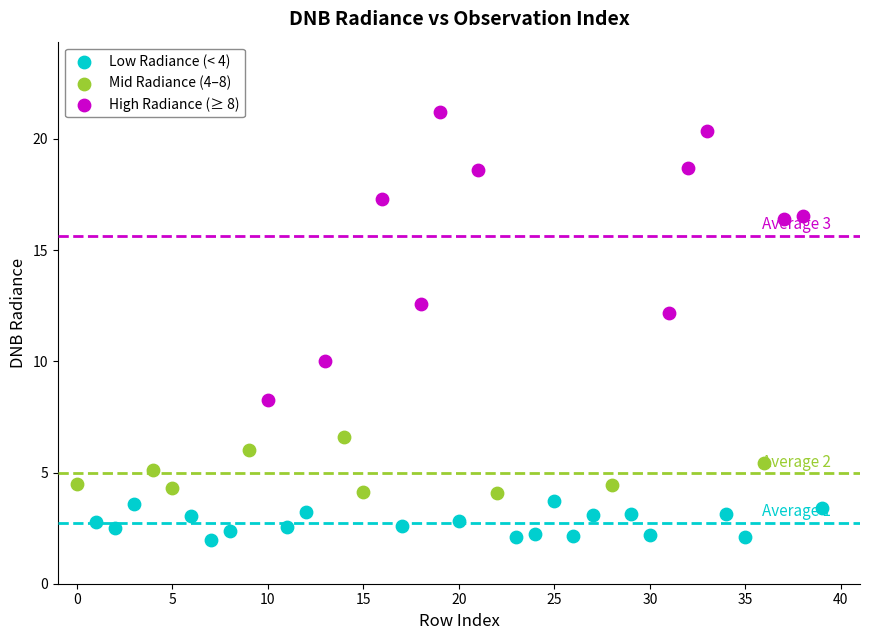

Which series has the widest spread of Y values?

High Radiance (≥ 8)